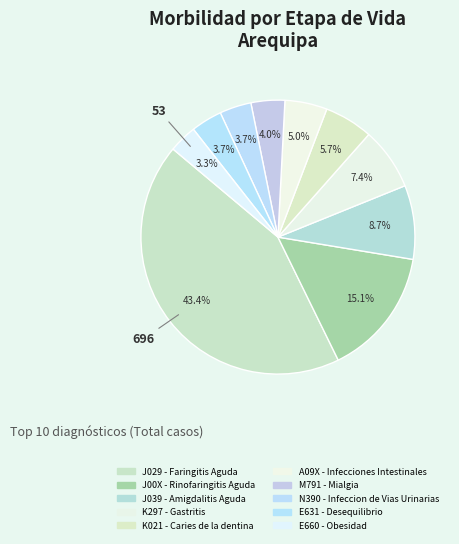

What is the smallest slice in the pie chart?

E660 - Obesidad